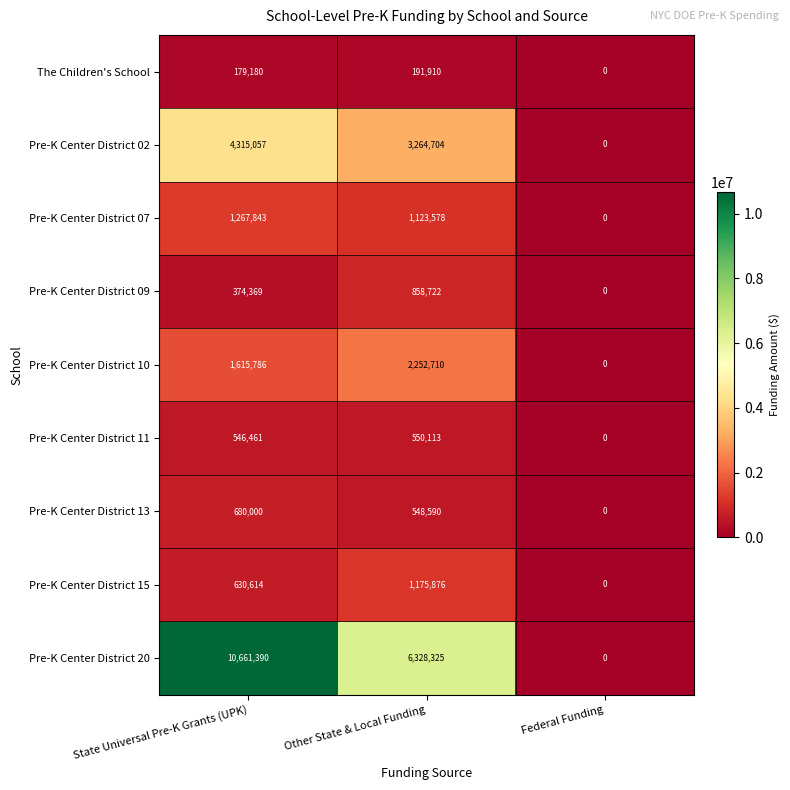

At which category is the sum across all series the highest?

State Universal Pre-K Grants (UPK)